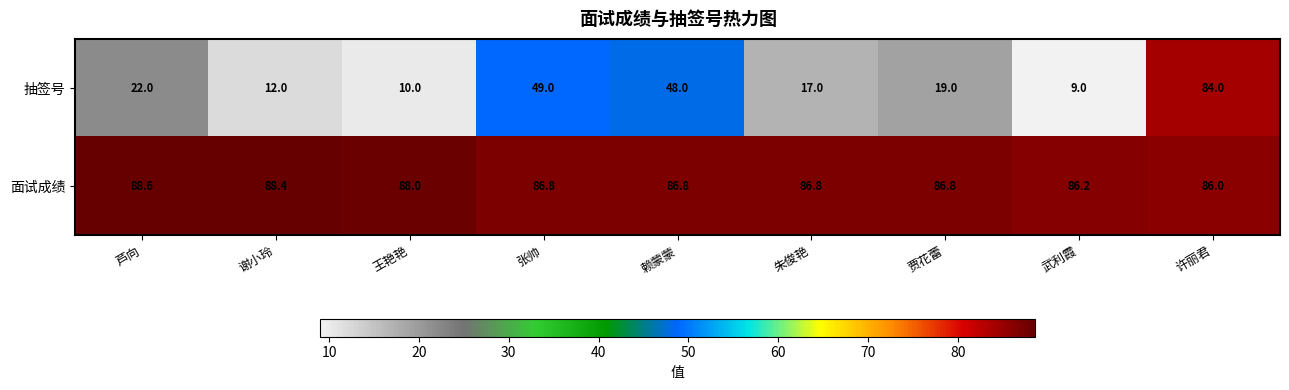

Rank the series at 贾花蕾 from highest to lowest value.

面试成绩, 抽签号